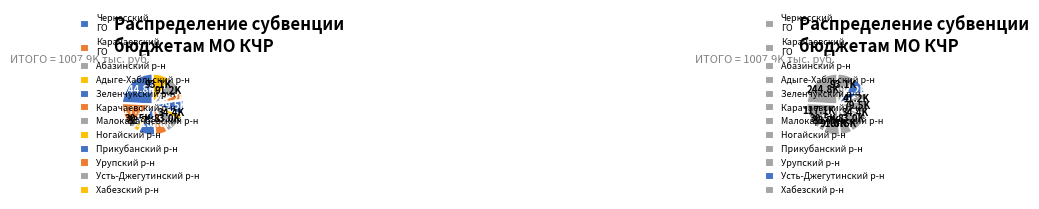

Does Хабезский район represent more than half of the total?

No